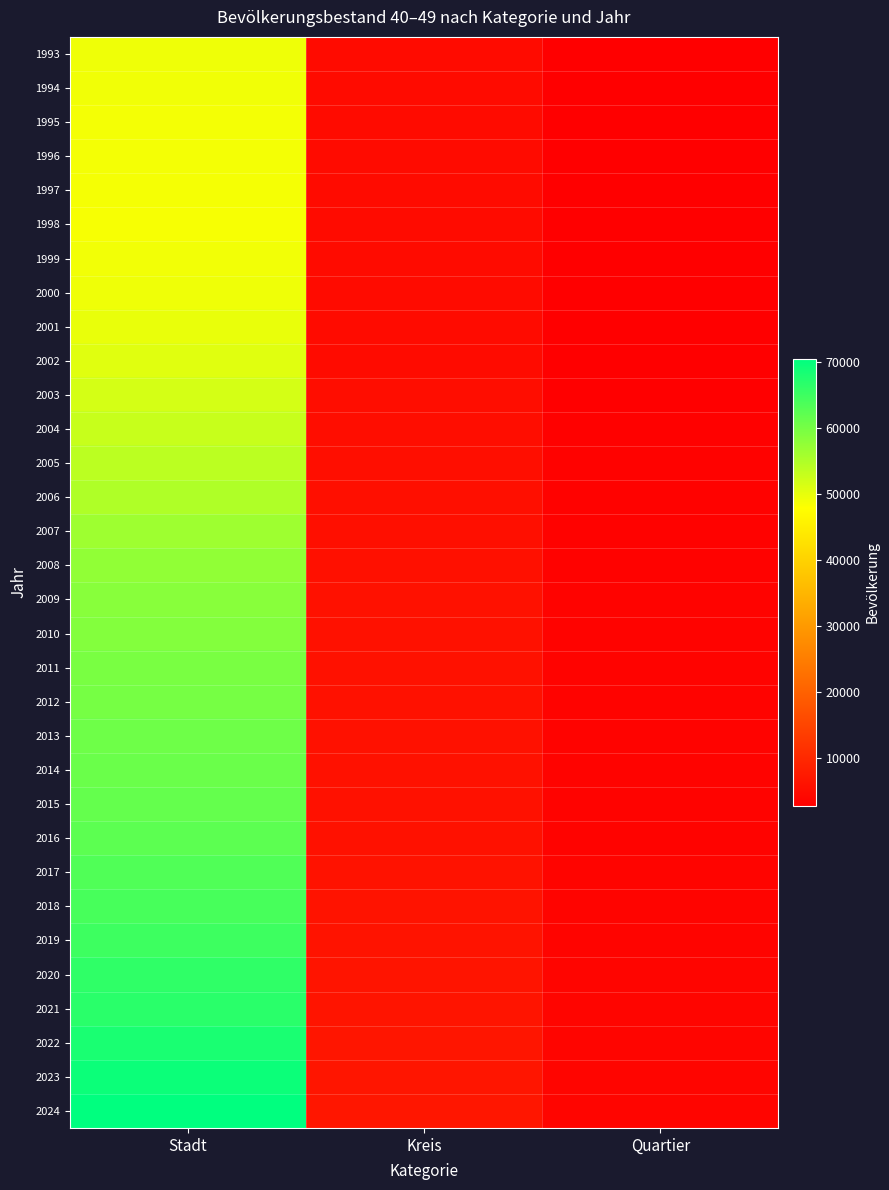

Reading right to left, transcribe all the data shown in this chart.

1993: Quartier=2760	Kreis=4774	Stadt=49232
1994: Quartier=2694	Kreis=4743	Stadt=49031
1995: Quartier=2672	Kreis=4770	Stadt=48792
1996: Quartier=2663	Kreis=4823	Stadt=48816
1997: Quartier=2681	Kreis=4859	Stadt=48629
1998: Quartier=2714	Kreis=4841	Stadt=48554
1999: Quartier=2776	Kreis=4880	Stadt=48891
2000: Quartier=2713	Kreis=4797	Stadt=49200
2001: Quartier=2793	Kreis=4872	Stadt=49707
2002: Quartier=2830	Kreis=4910	Stadt=50481
2003: Quartier=2901	Kreis=5093	Stadt=51560
2004: Quartier=2940	Kreis=5155	Stadt=52737
2005: Quartier=3071	Kreis=5335	Stadt=53887
2006: Quartier=3202	Kreis=5464	Stadt=54874
2007: Quartier=3257	Kreis=5556	Stadt=56365
2008: Quartier=3312	Kreis=5653	Stadt=57496
2009: Quartier=3410	Kreis=5797	Stadt=58278
2010: Quartier=3388	Kreis=5828	Stadt=58747
2011: Quartier=3406	Kreis=5913	Stadt=59601
2012: Quartier=3430	Kreis=5944	Stadt=59978
2013: Quartier=3431	Kreis=5958	Stadt=60624
2014: Quartier=3445	Kreis=5934	Stadt=60969
2015: Quartier=3425	Kreis=5892	Stadt=61498
2016: Quartier=3416	Kreis=5921	Stadt=62240
2017: Quartier=3484	Kreis=6097	Stadt=63284
2018: Quartier=3493	Kreis=6106	Stadt=64069
2019: Quartier=3531	Kreis=6161	Stadt=64982
2020: Quartier=3593	Kreis=6308	Stadt=66126
2021: Quartier=3666	Kreis=6400	Stadt=66700
2022: Quartier=3768	Kreis=6556	Stadt=68163
2023: Quartier=3800	Kreis=6600	Stadt=69350
2024: Quartier=3850	Kreis=6650	Stadt=70450